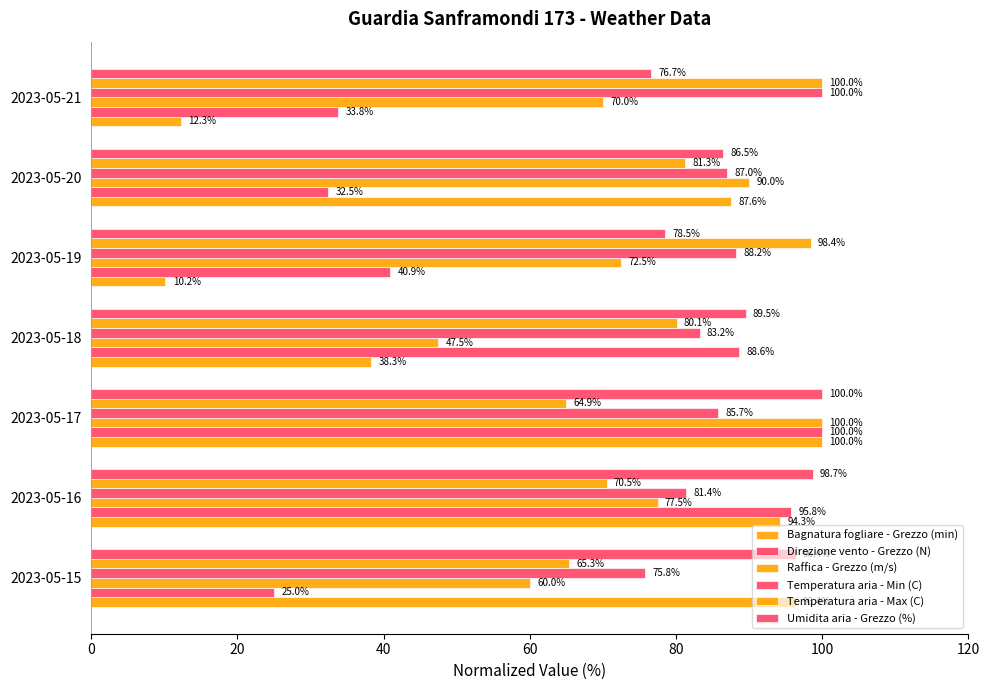

How many distinct data groups are displayed?

6